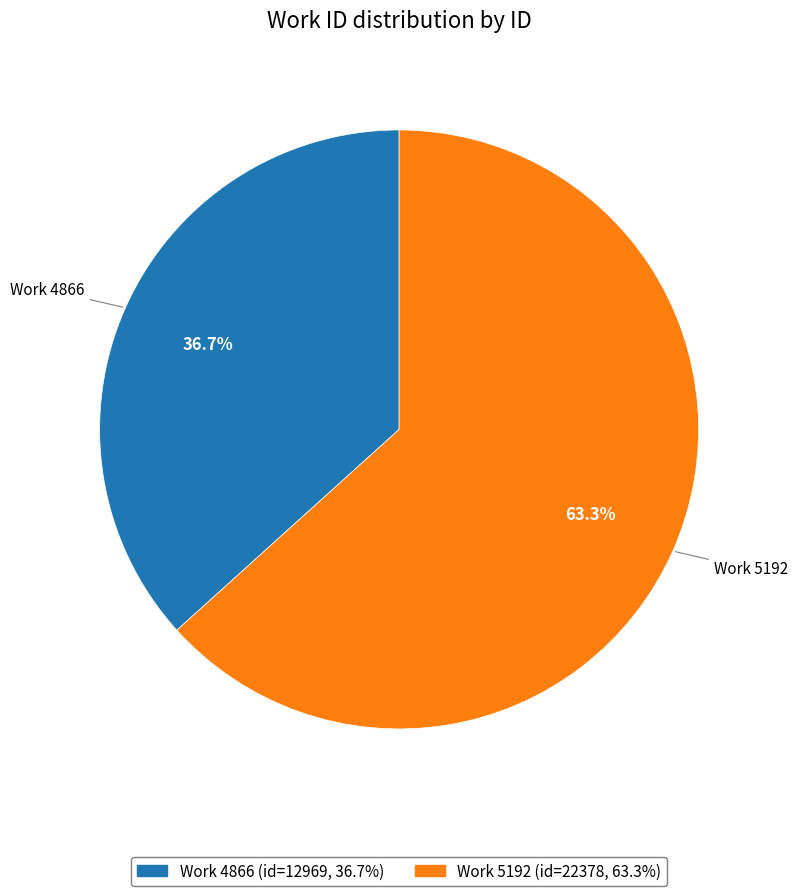

Does any single category account for the majority?

Yes